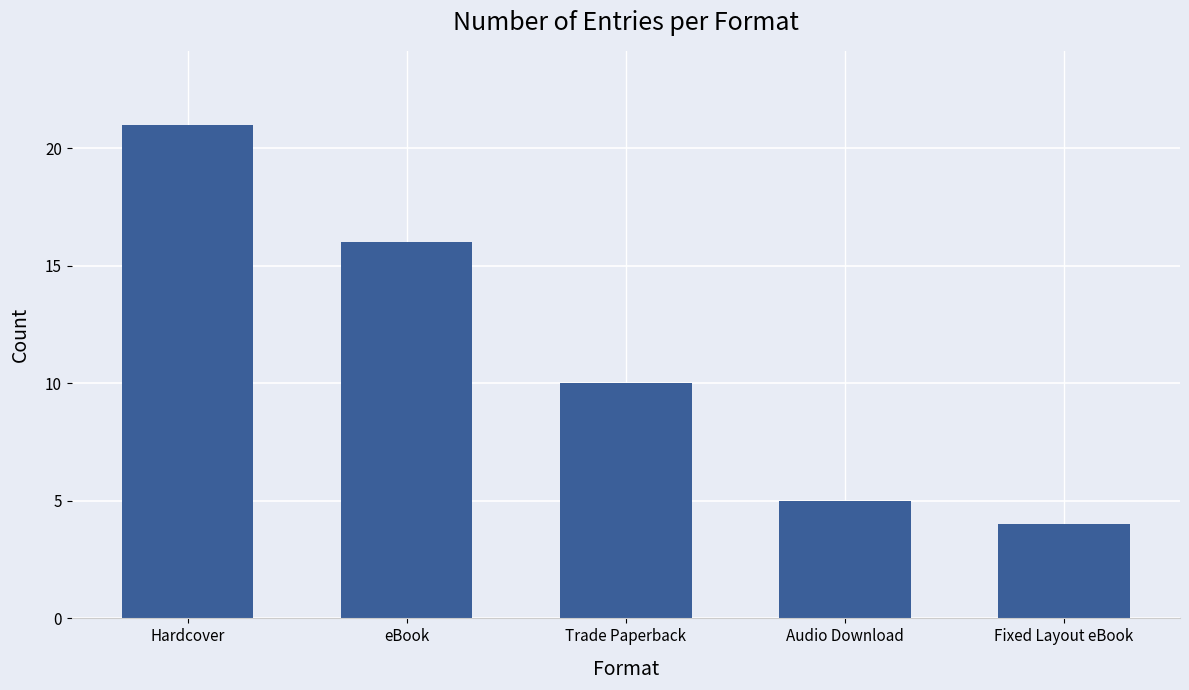

List the labels in order of value, largest first.

Hardcover, eBook, Trade Paperback, Audio Download, Fixed Layout eBook